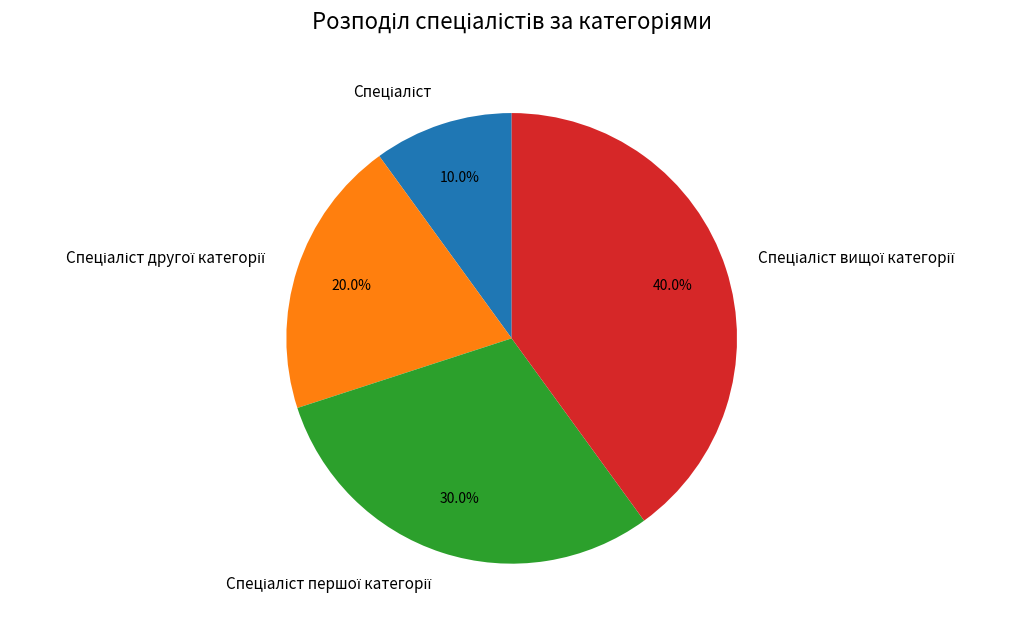

How many slices are in this pie chart?

4